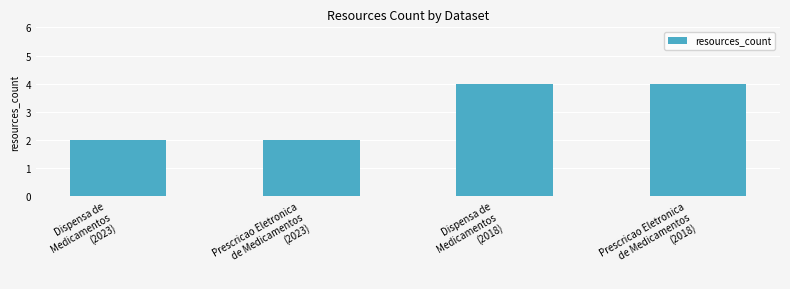

The value at Prescricao Eletronica
de Medicamentos
(2023) is 2. True or false?

True